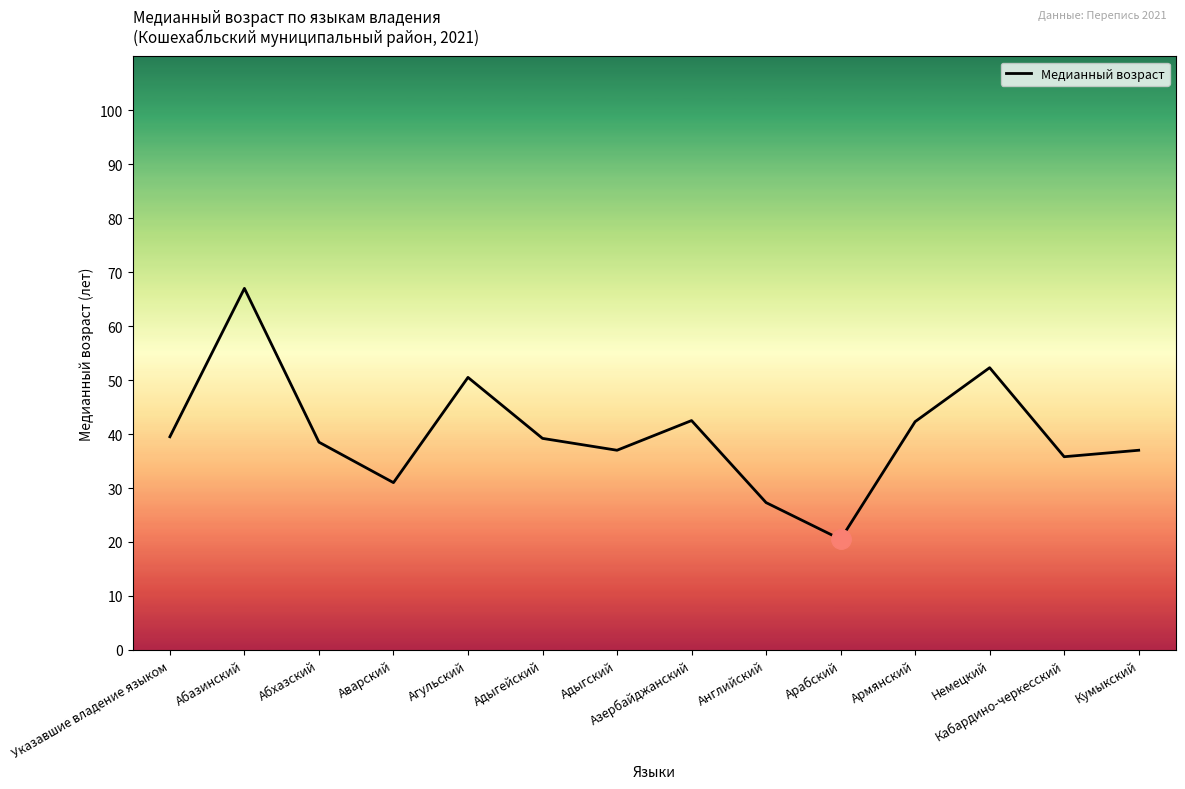

Read the value at Армянский.

42.3